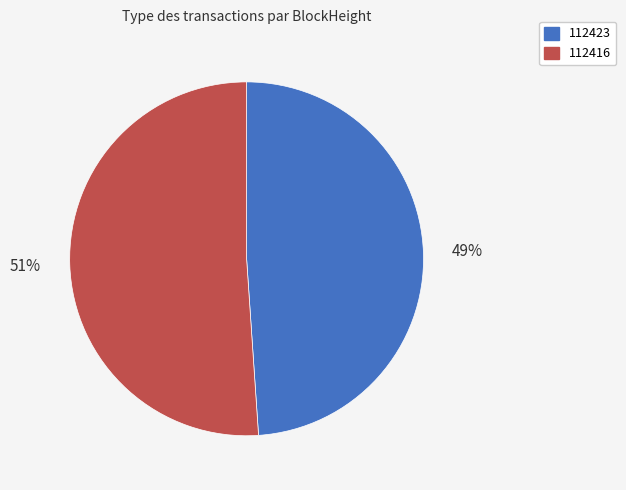

Is there any slice that represents more than half of the pie?

Yes